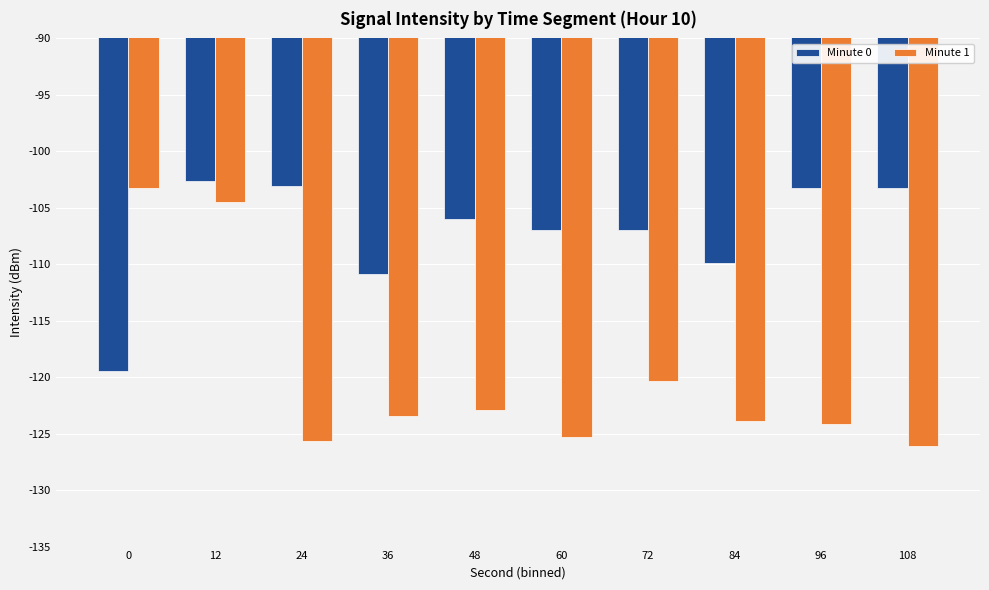

At which label does Minute 0 first exceed -106?

12